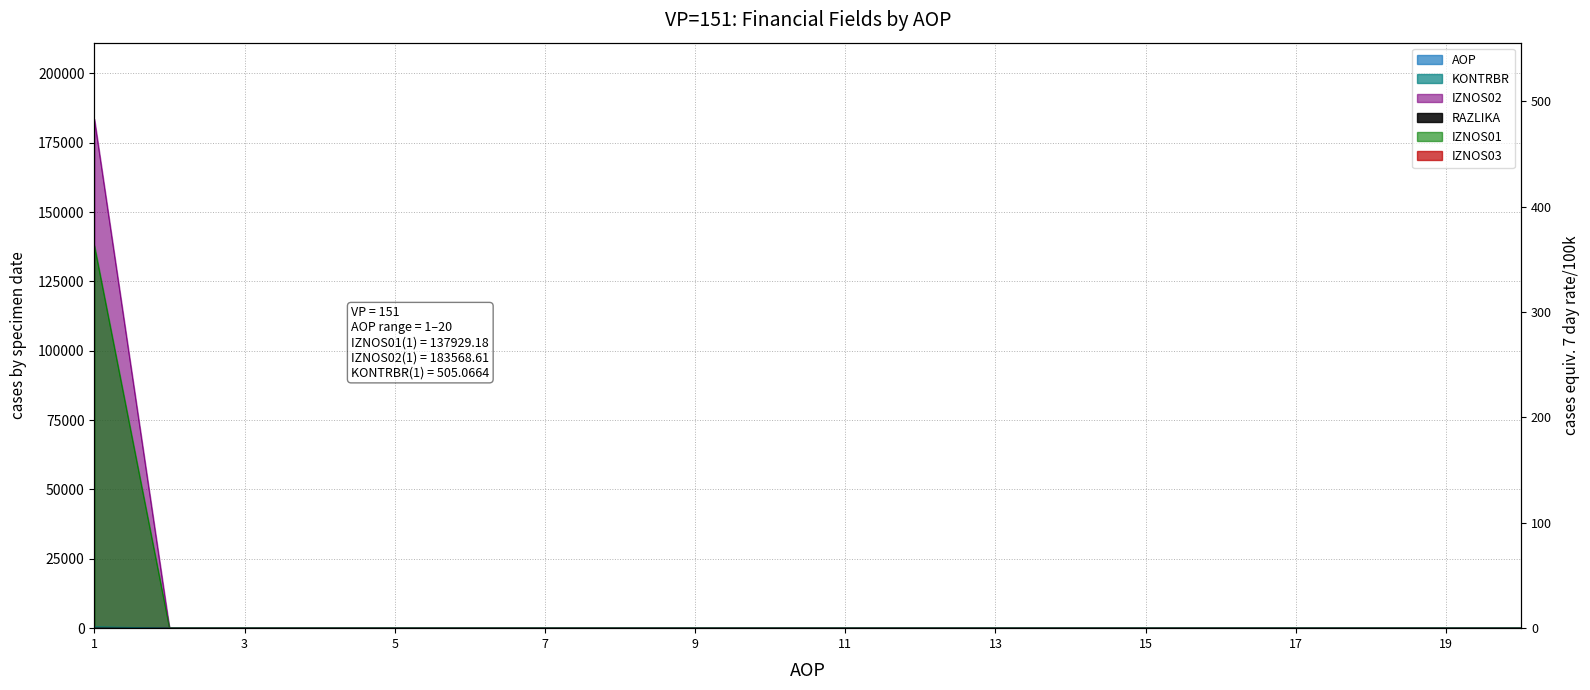

What is the sum of all IZNOS01 values?

137929.2